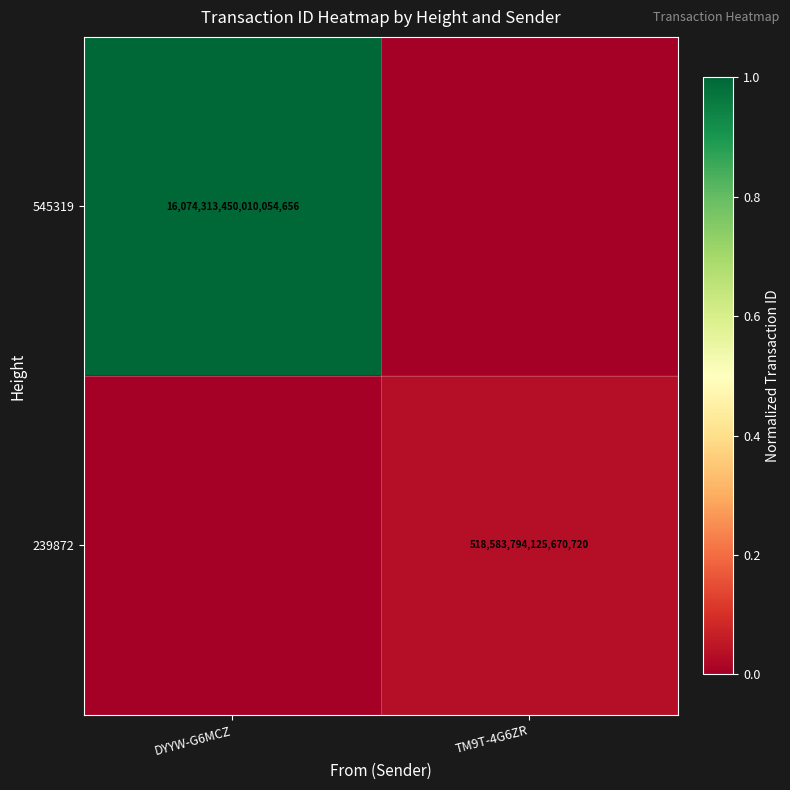

Is it true that 239872 equals 518583794125670720 at TM9T-4G6ZR?

True